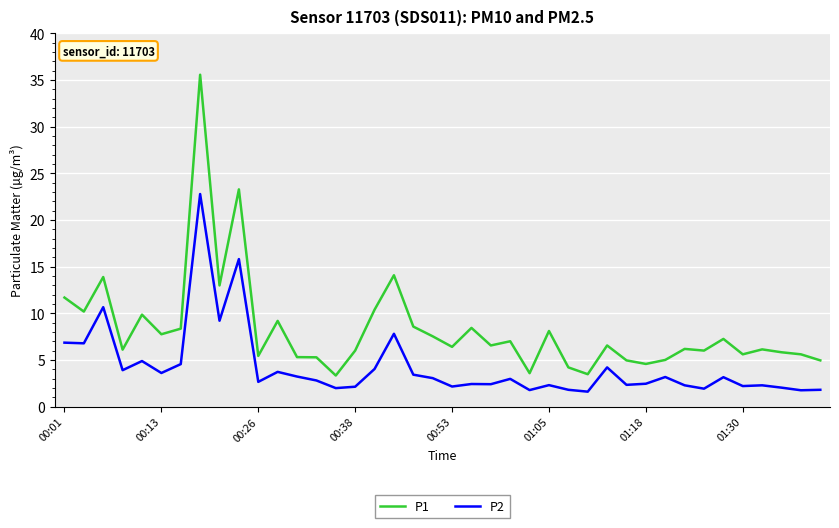

What is the difference between the maximum and minimum values in the P1 series?

32.2